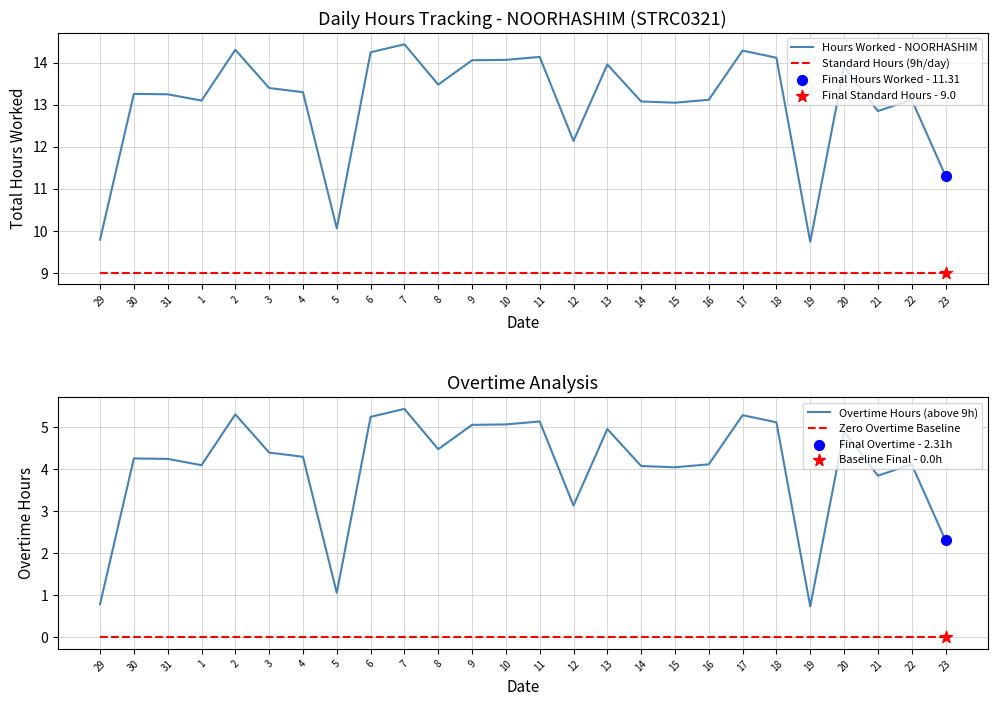

At how many categories does at least one series exceed 8?

26